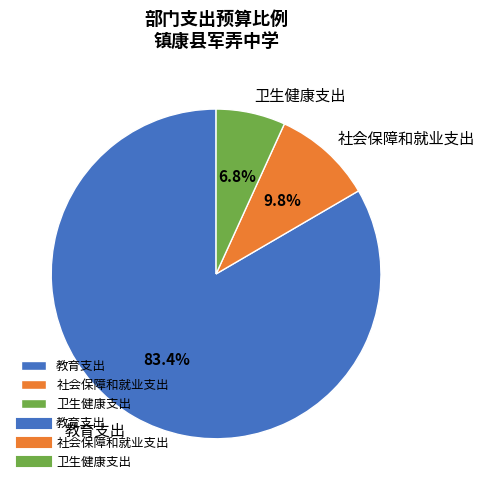

To the nearest percent, what portion does 教育支出 represent?

83%